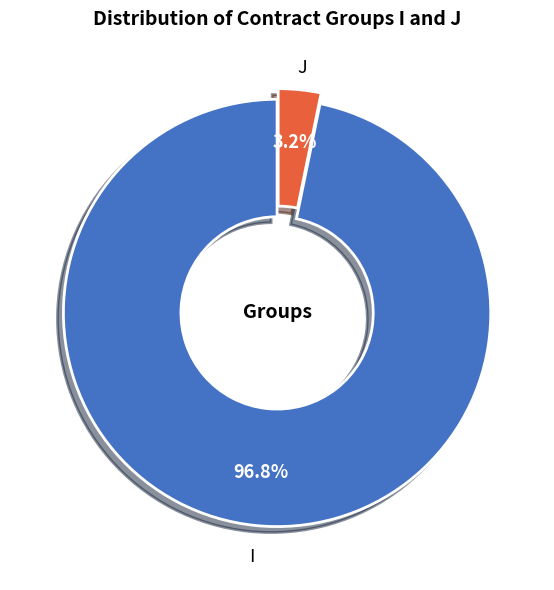

How many slices are in this pie chart?

2